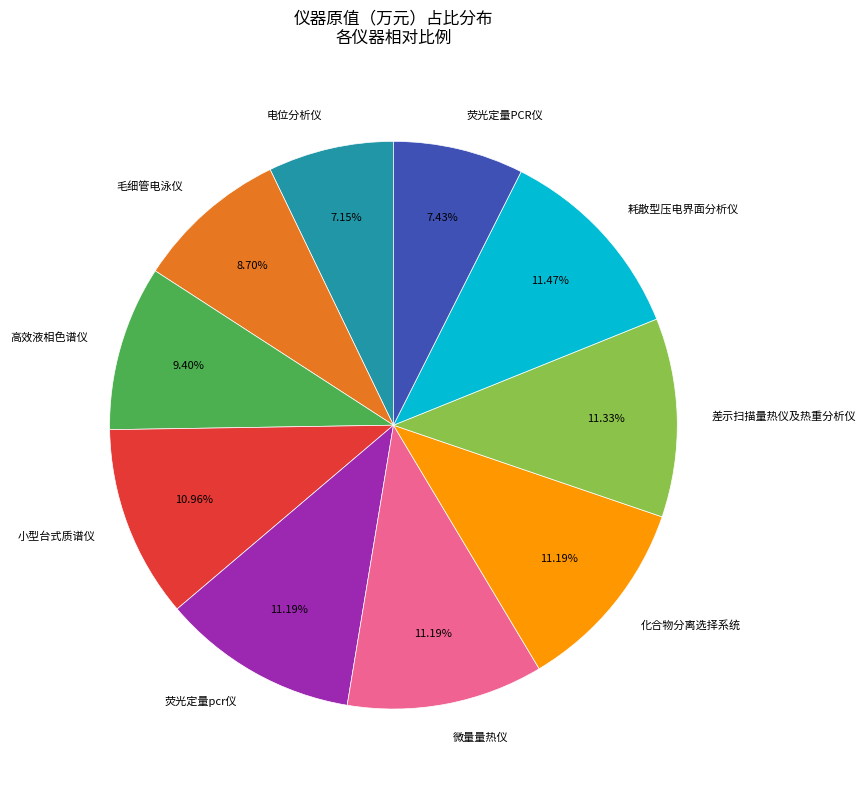

Combined, do 差示扫描量热仪及热重分析仪 and 荧光定量pcr仪 account for over 50%?

No